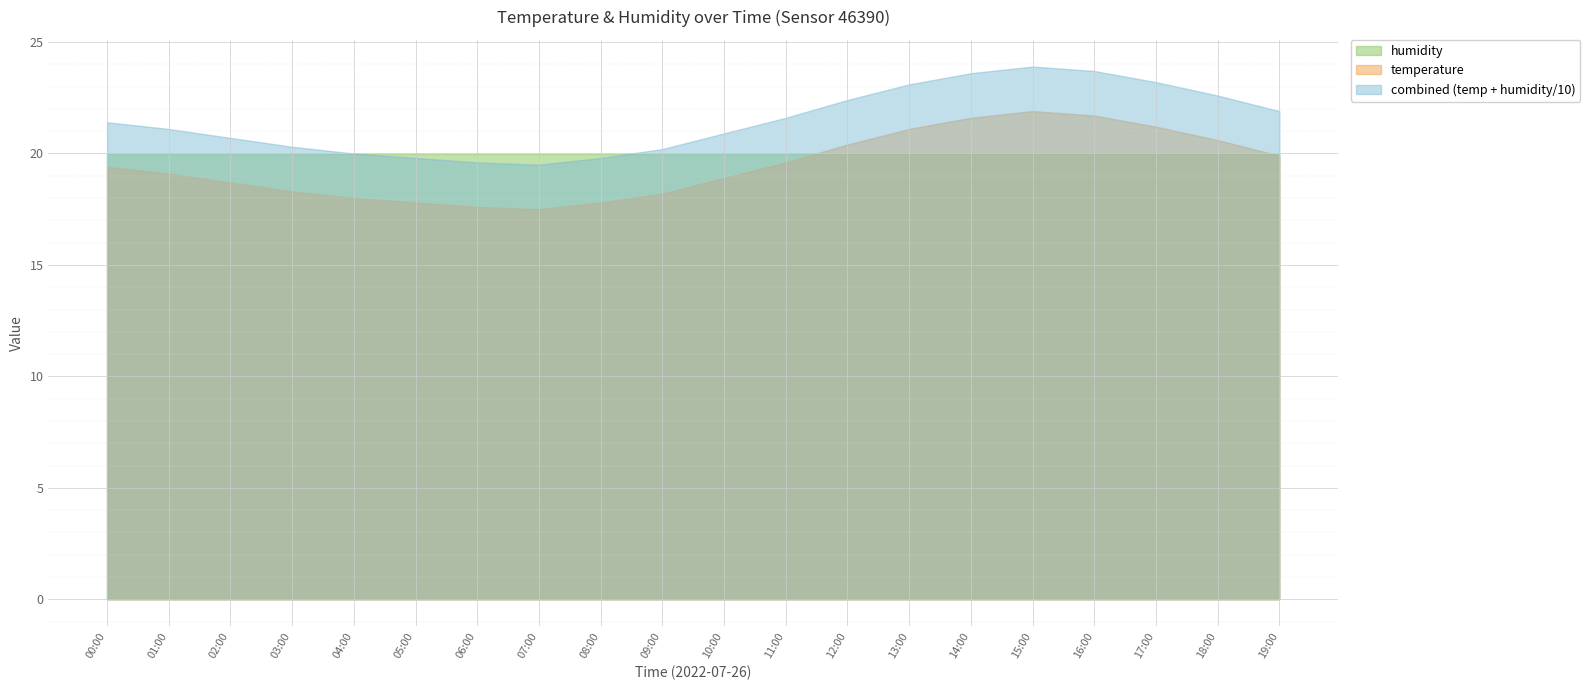

What is the label of the 11th point from the left?

10:00